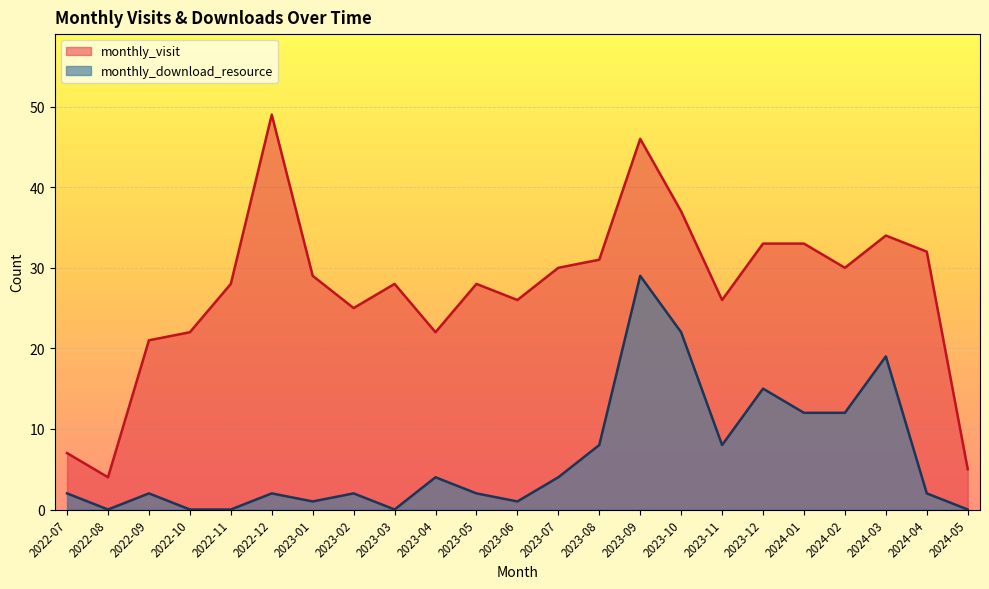

True or false: monthly_visit has more than 2 points higher than both neighbors.

True